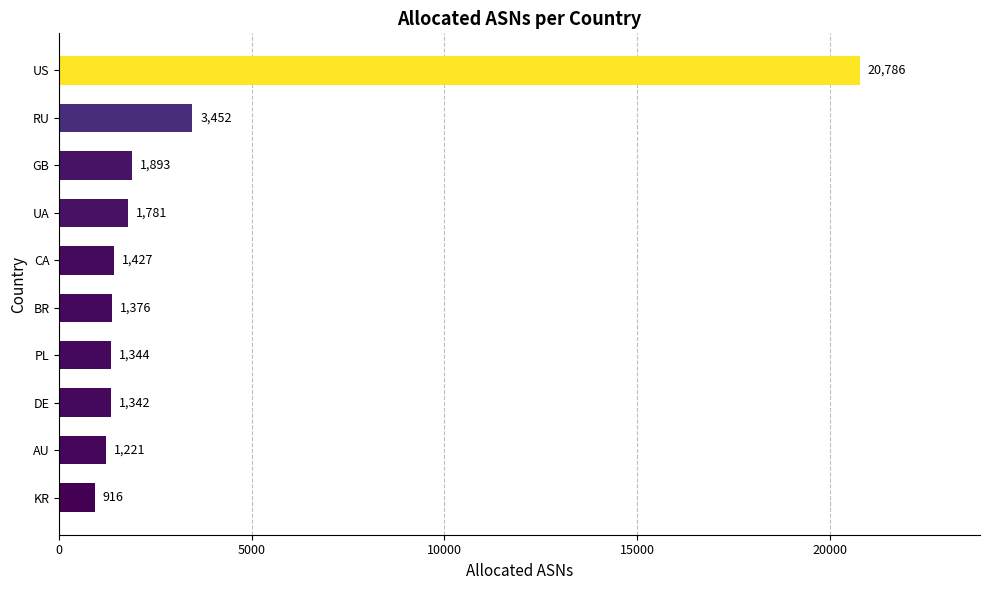

Count the number of categories in the chart.

10